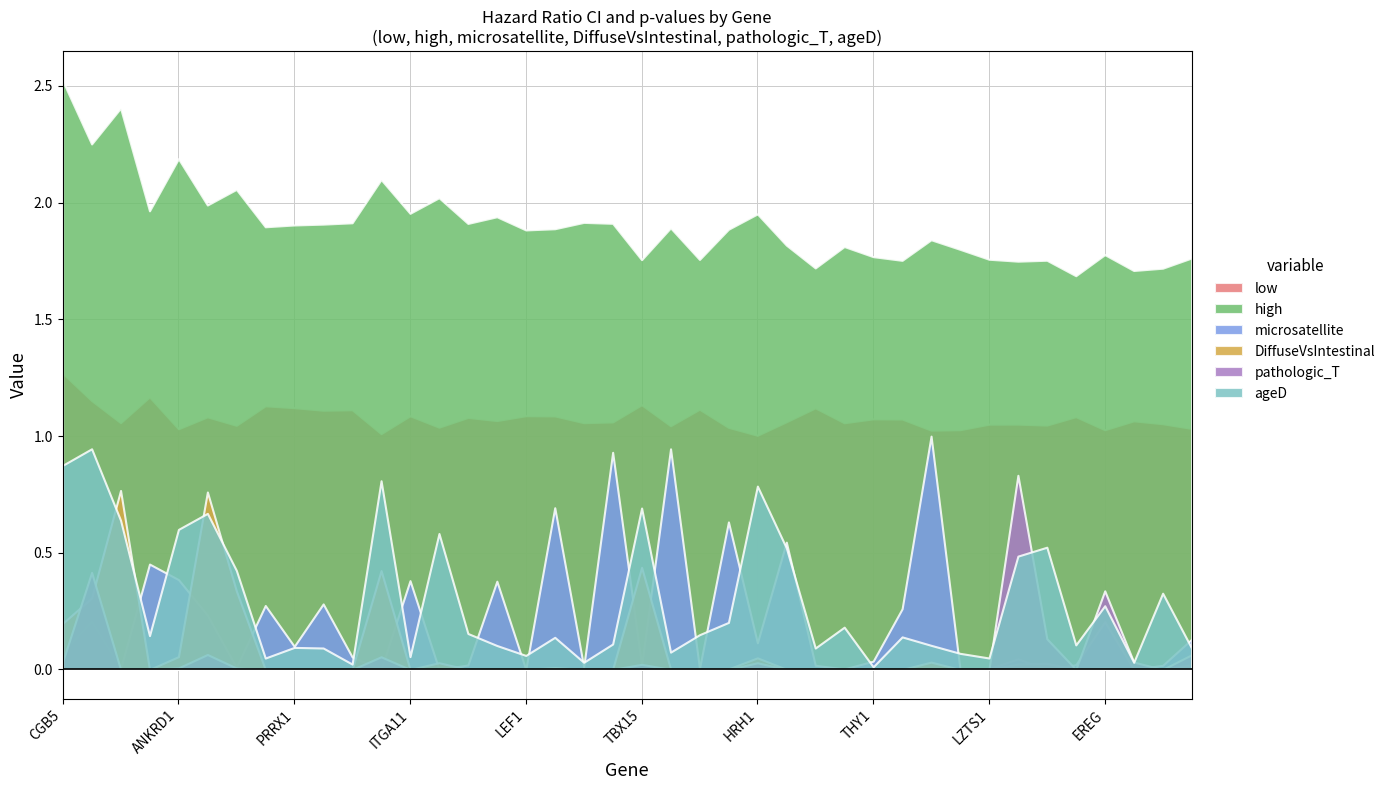

What is the total value across all series at EDNRA?

3.0